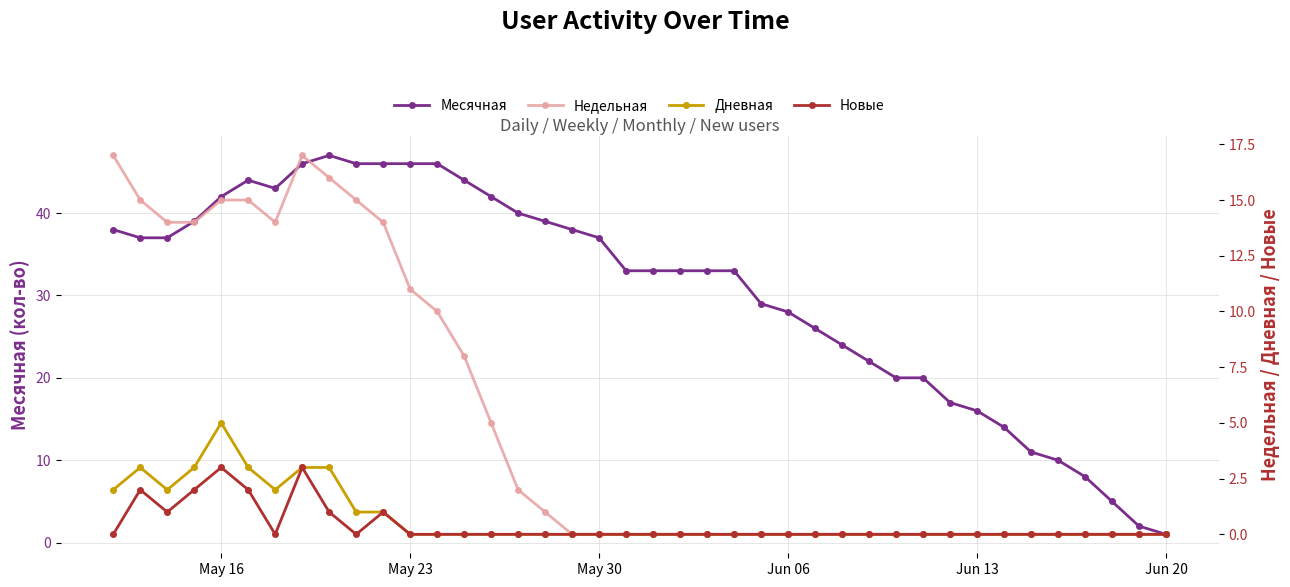

The value of Месячная at May 16 is 42. True or false?

True